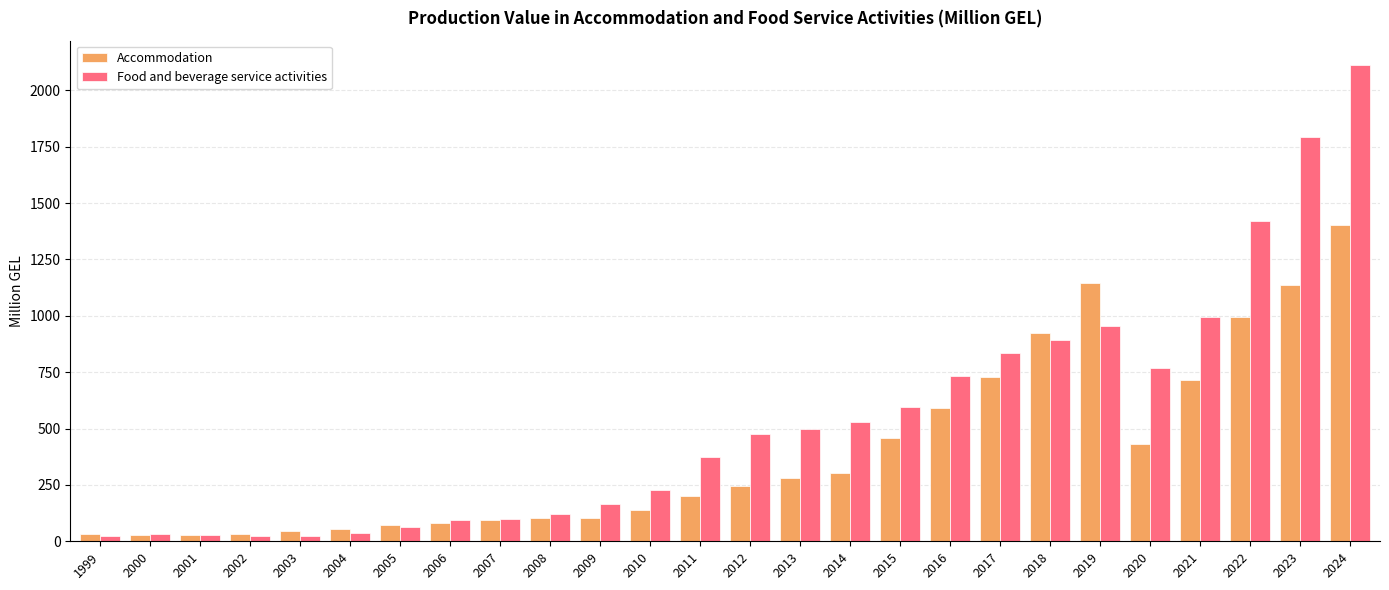

Rank the series by their average value, from lowest to highest.

Accommodation, Food and beverage service activities